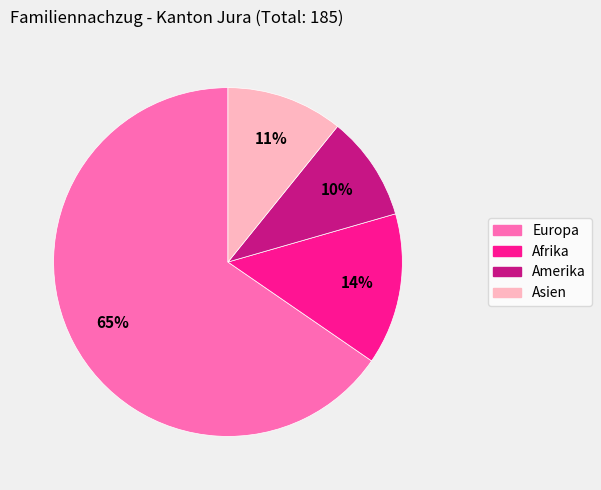

Does any single category account for the majority?

Yes